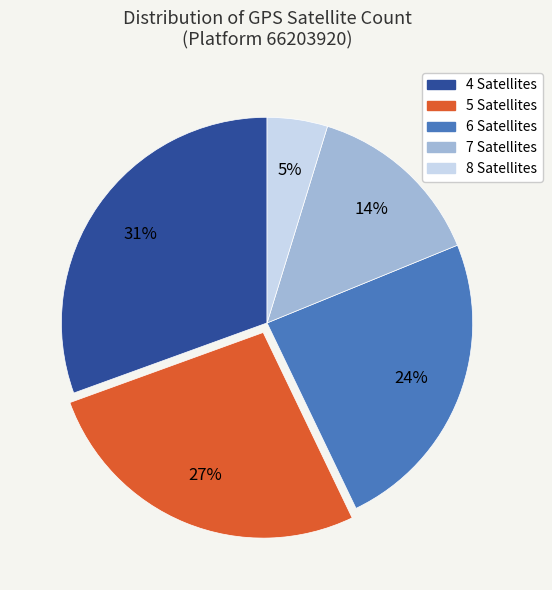

Does any single category account for the majority?

No